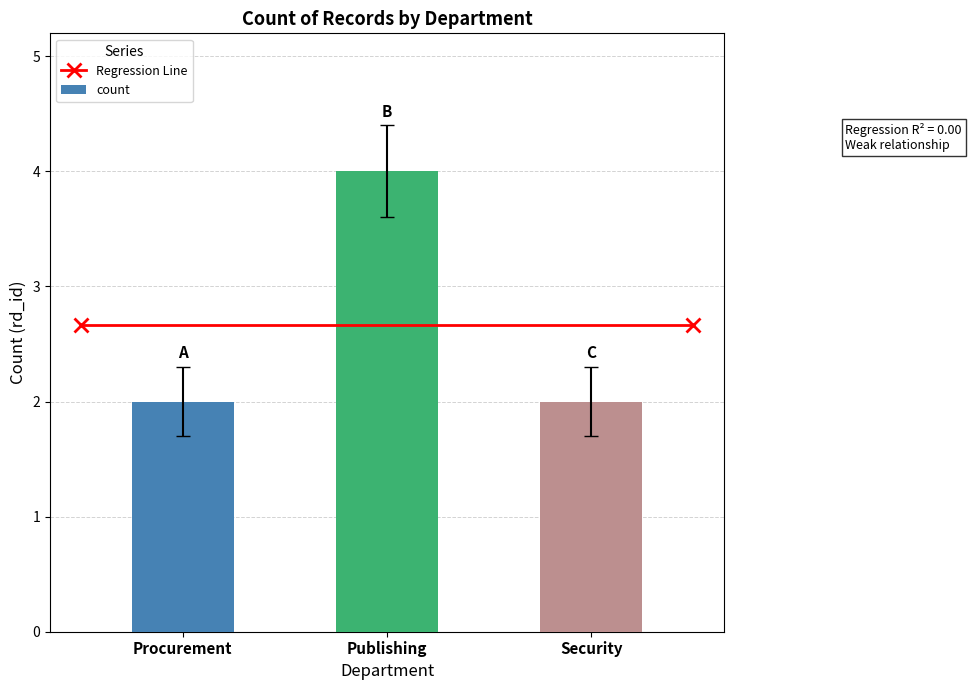

What value does the data have at Procurement?

2